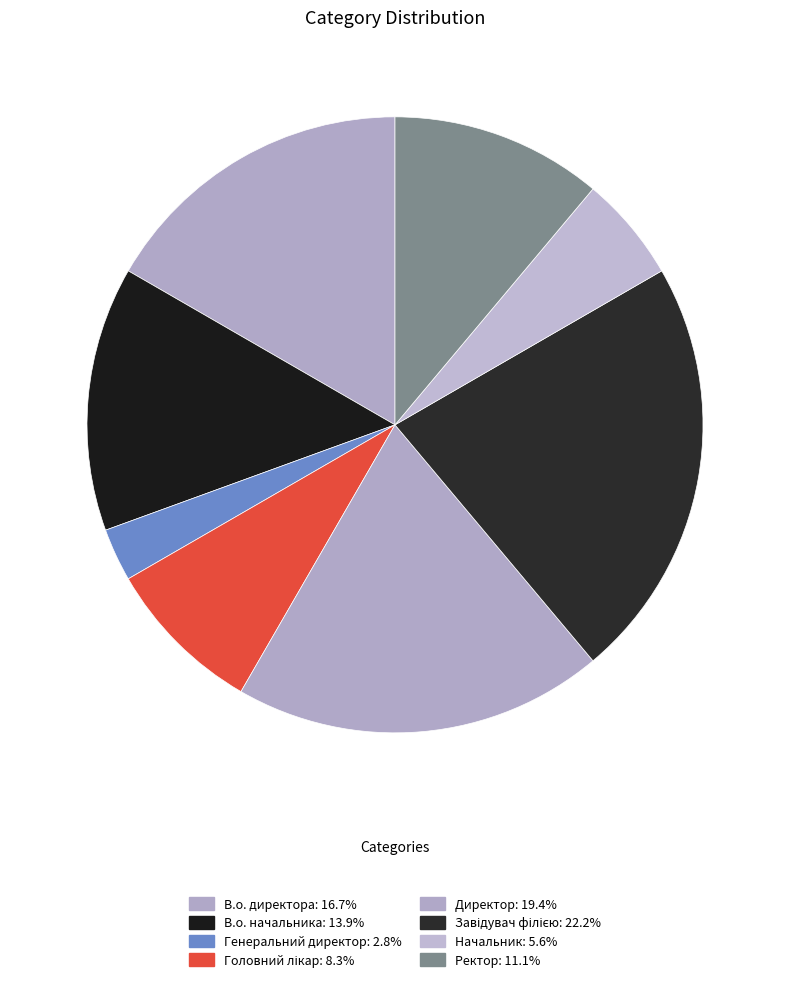

What is the smallest slice in the pie chart?

Генеральний директор